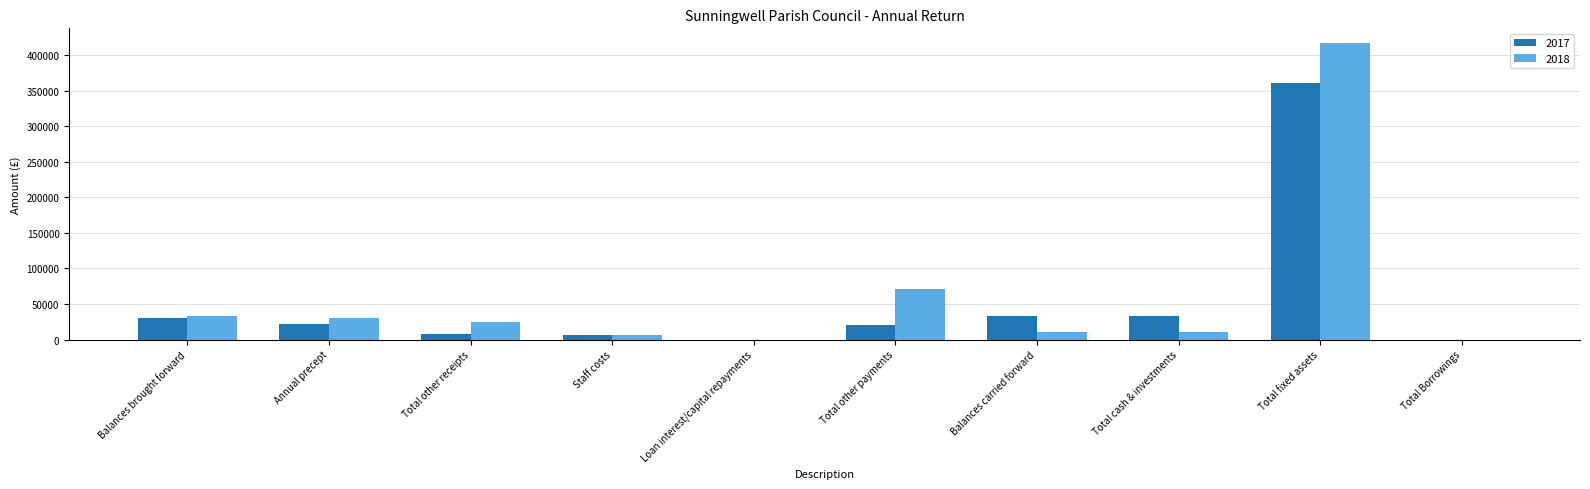

The value of 2018 at Annual precept is 16385.3. True or false?

False